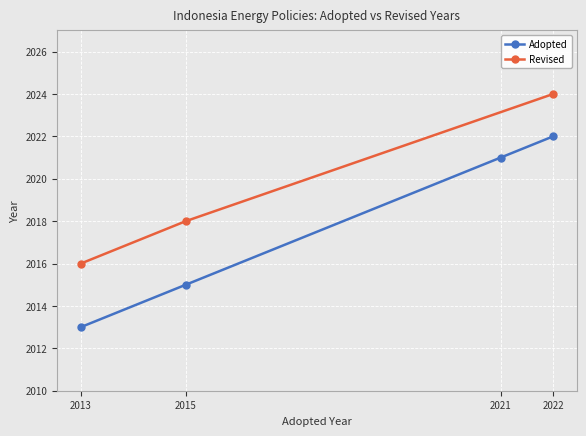

Rank the categories by value from highest to lowest.

2022, 2021, 2015, 2013